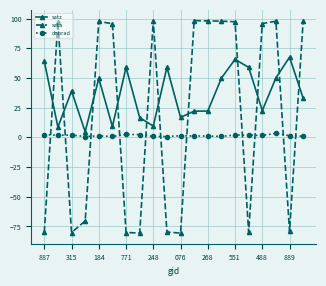

True or false: dnbrad has more than 2 points higher than both neighbors.

True